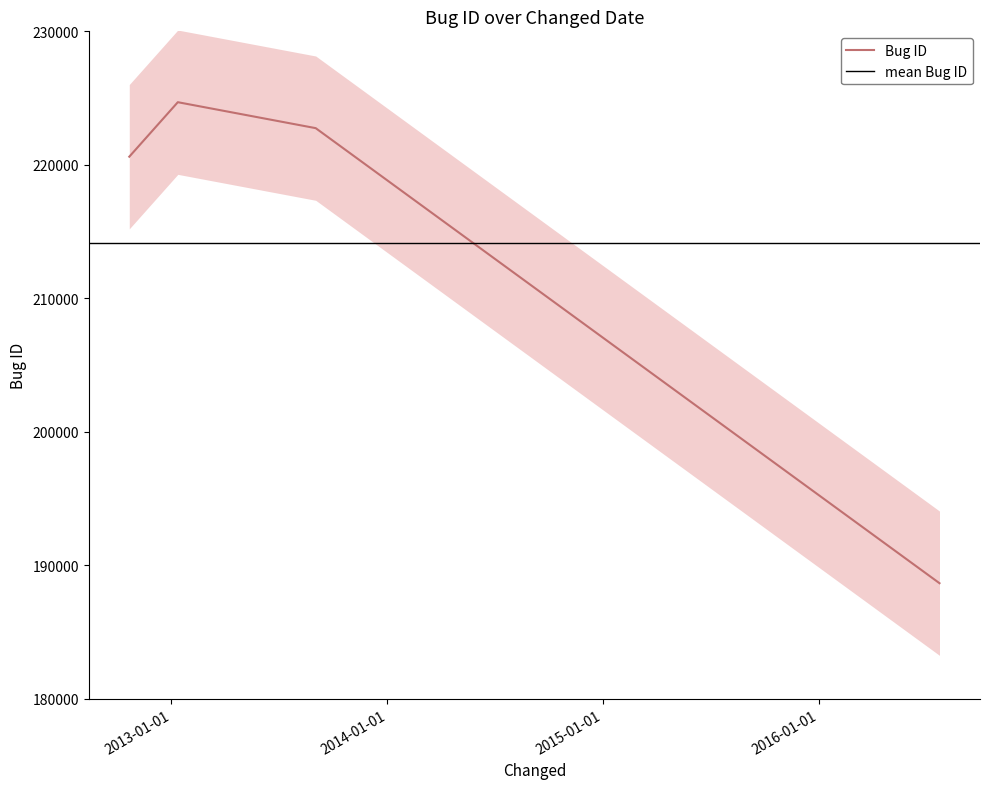

Rank the categories by value from highest to lowest.

2013-01-12, 2013-09-02, 2012-10-22, 2016-07-22